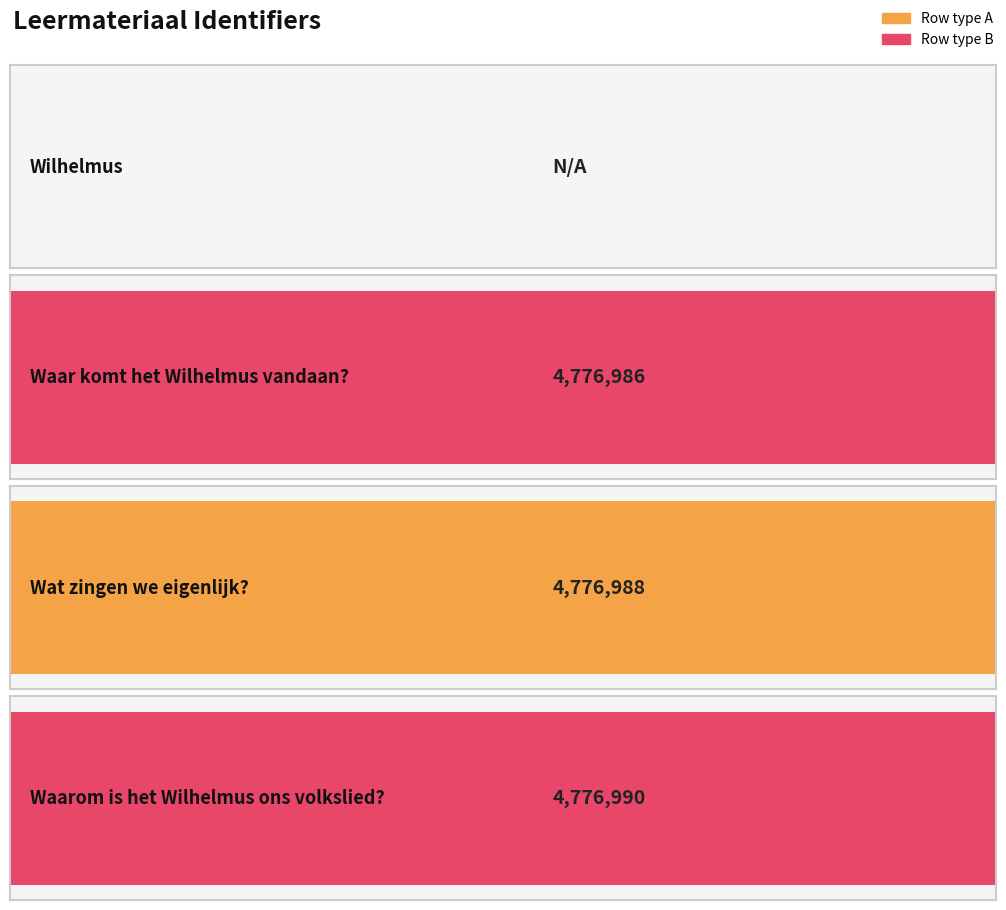

Reading right to left, list all the values displayed in this chart.

4776990	4776988	4776986	0